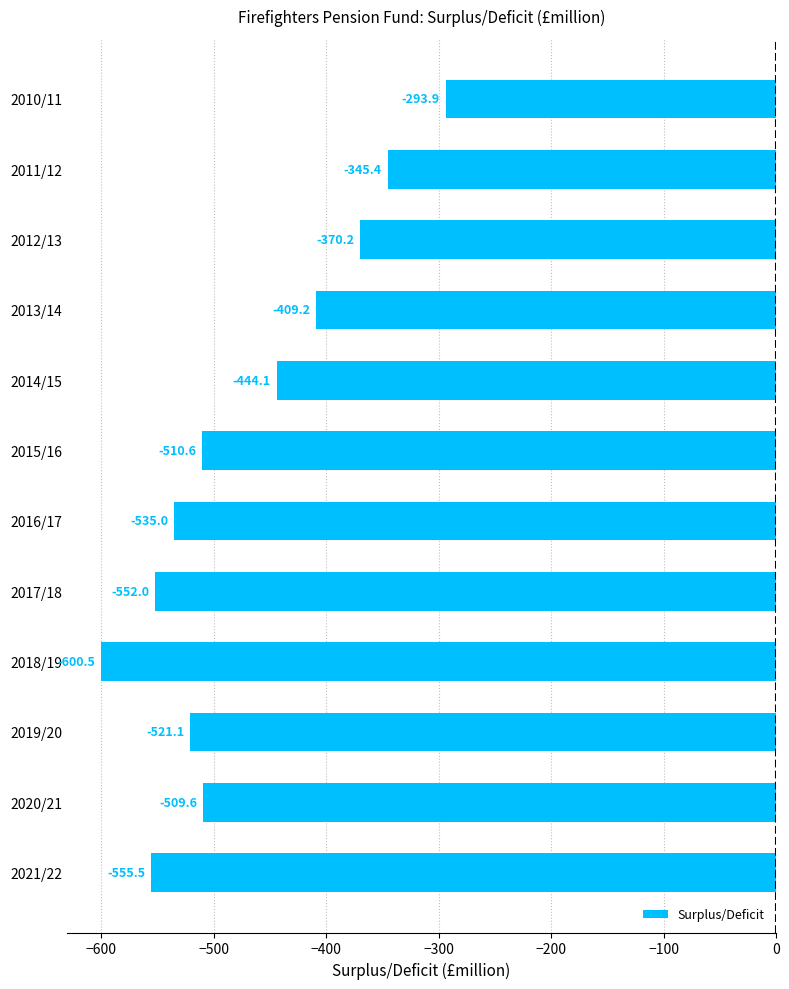

What is the label of the 1st bar from the bottom?

2021/22